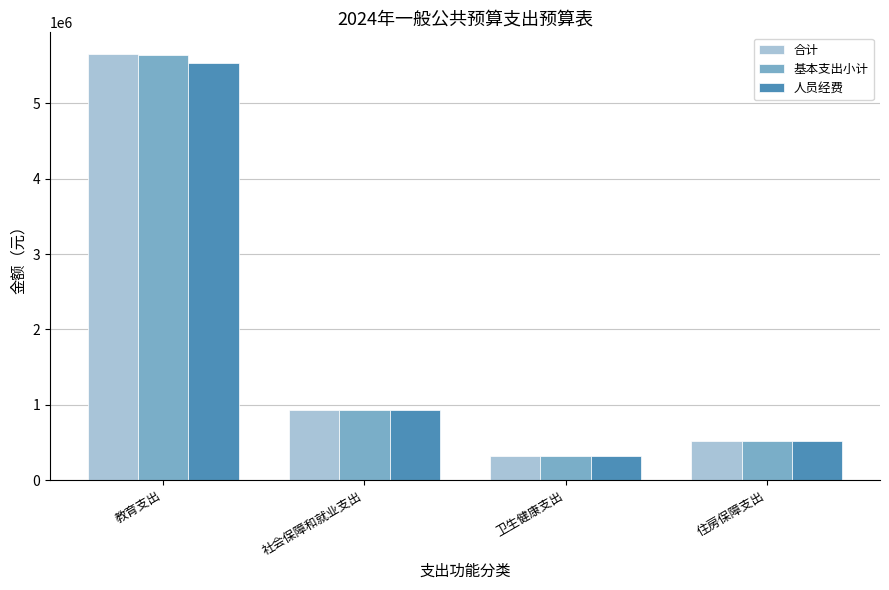

At which category is the sum across all series the highest?

教育支出